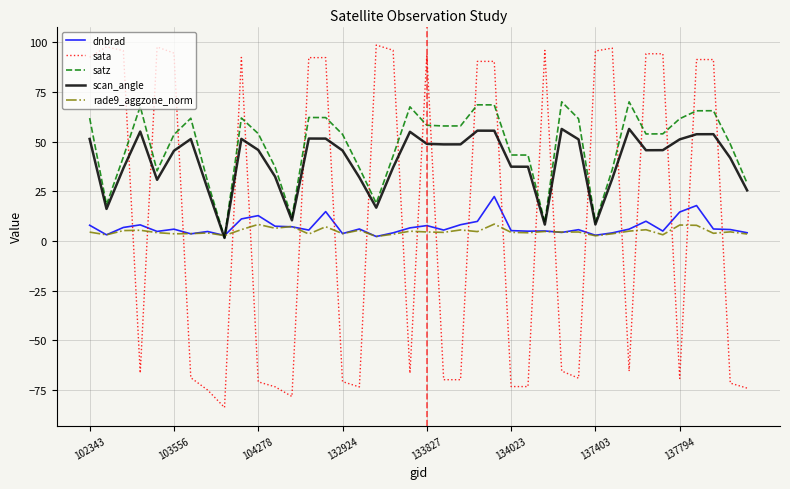

True or false: sata and scan_angle cross at least once.

True